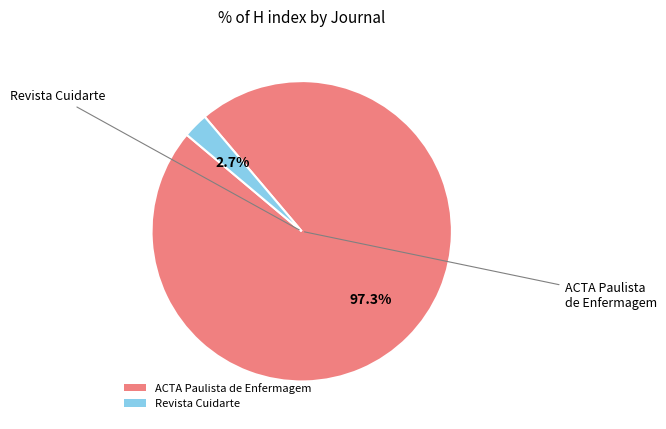

How many slices are in this pie chart?

2